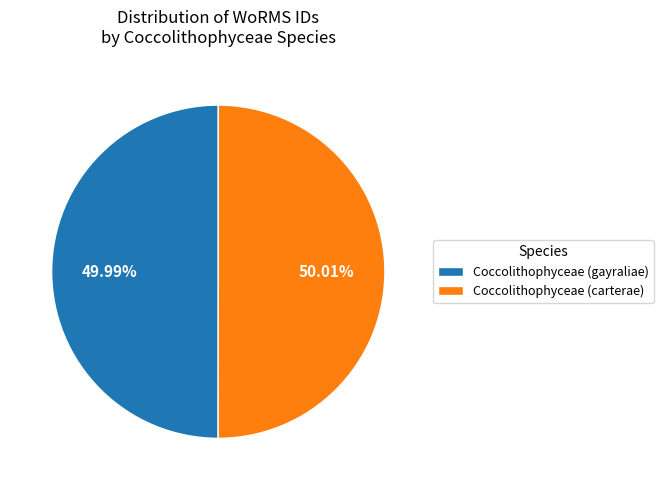

To the nearest percent, what is the combined percentage of Coccolithophyceae (gayraliae) and Coccolithophyceae (carterae)?

100%